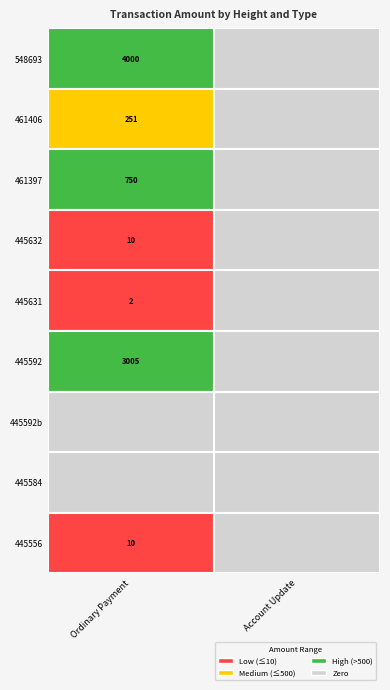

Which category has the highest value across all series?

548693